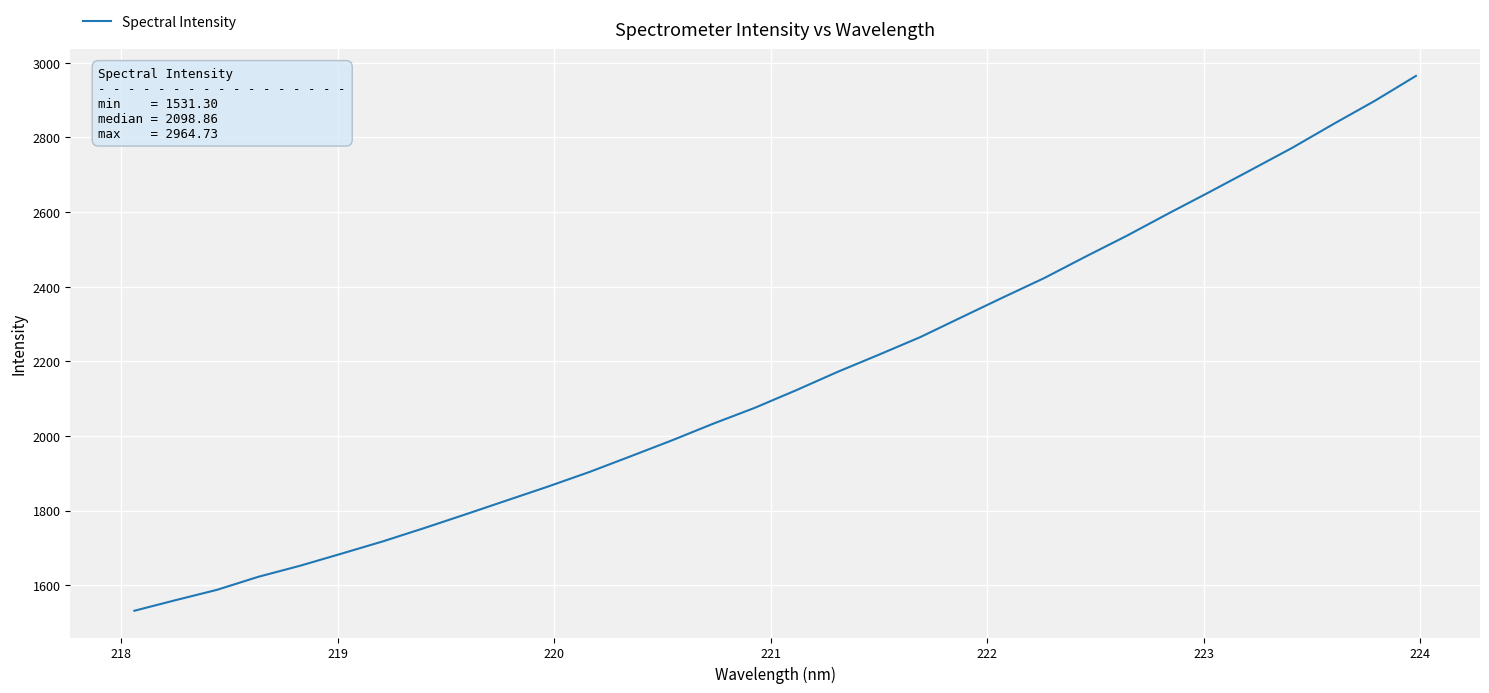

What is the maximum value shown in the chart?

2964.7